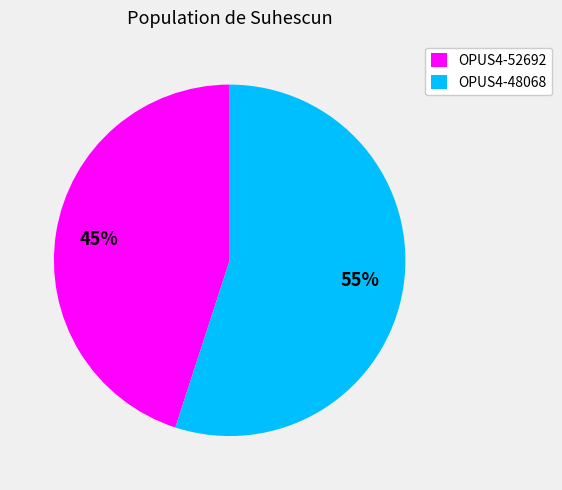

To the nearest percent, what is the combined percentage of OPUS4-52692 and OPUS4-48068?

100%